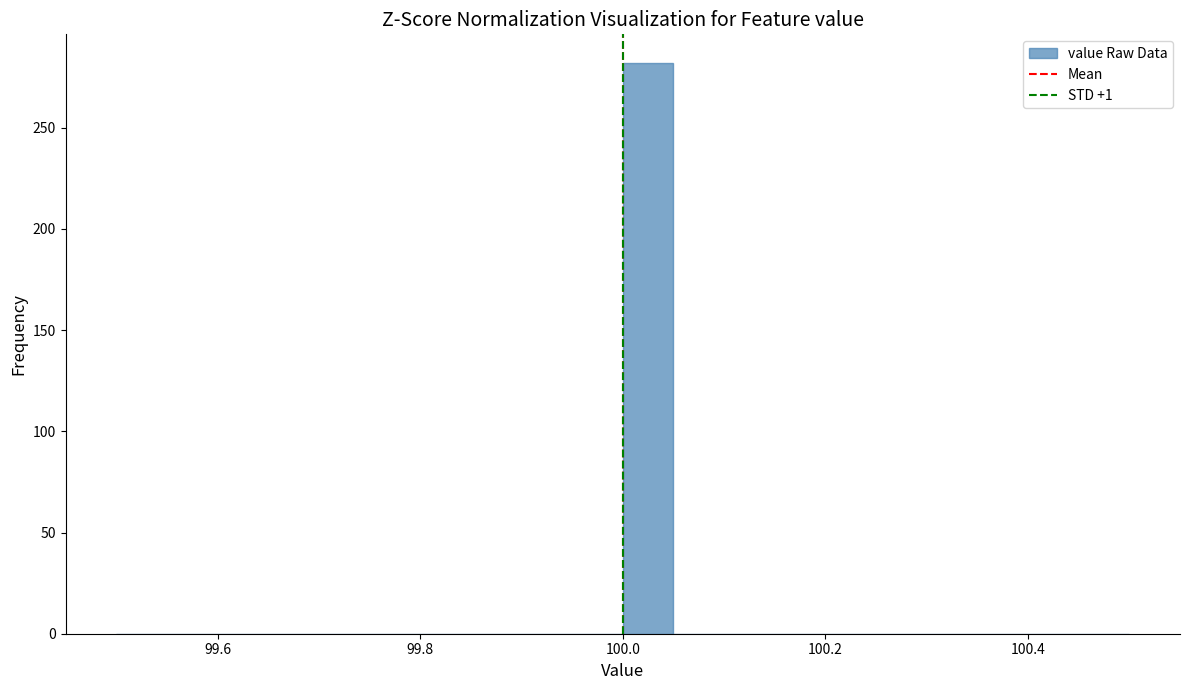

Around what value on the x-axis is the tallest bar? Give the approximate position of its centre, as read against the axis.

100.02